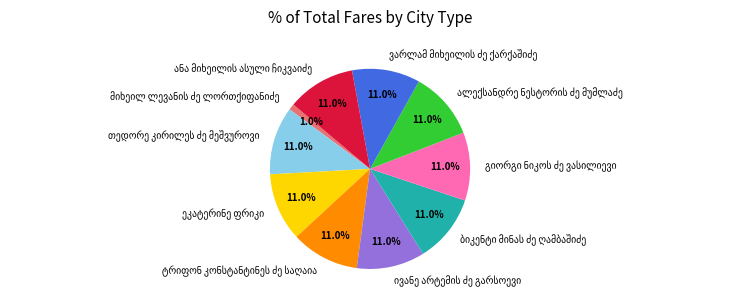

To the nearest percent, what is the difference between the largest and smallest slice percentages?

10%